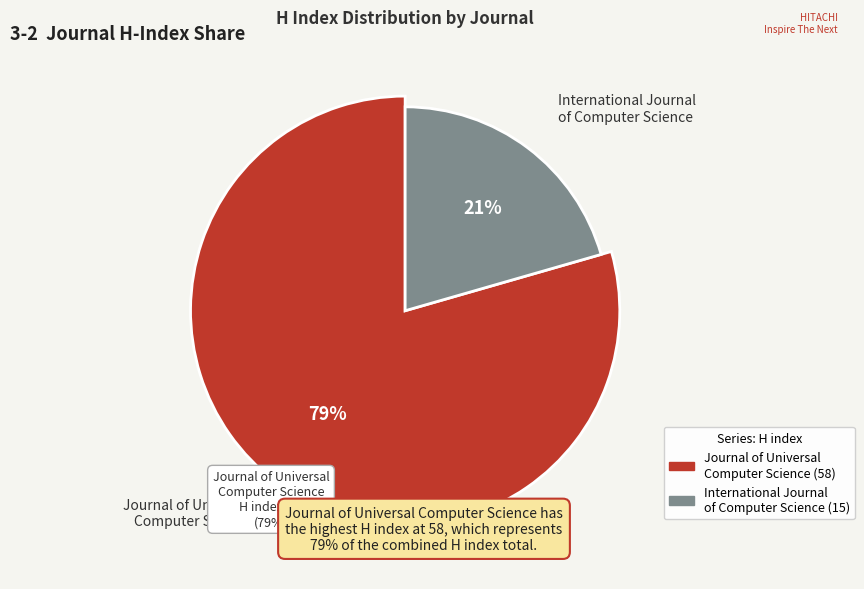

Which has a higher value, International Journal of Computer Science or Journal of Universal Computer Science?

Journal of Universal Computer Science